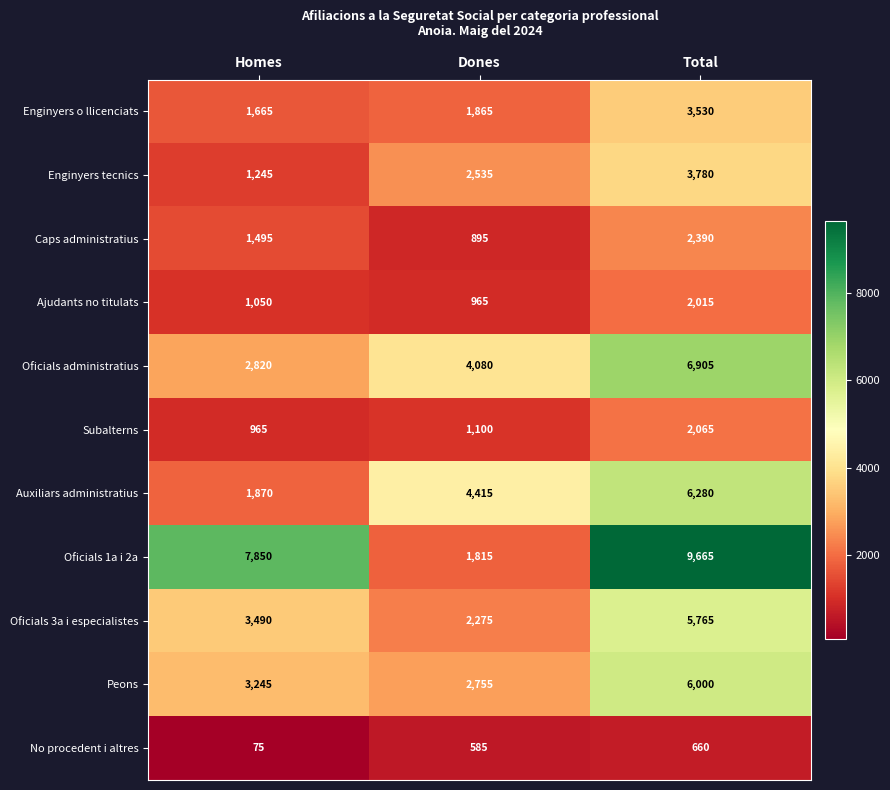

Between Homes and Dones, which series saw the biggest shift?

Oficials 1a i 2a